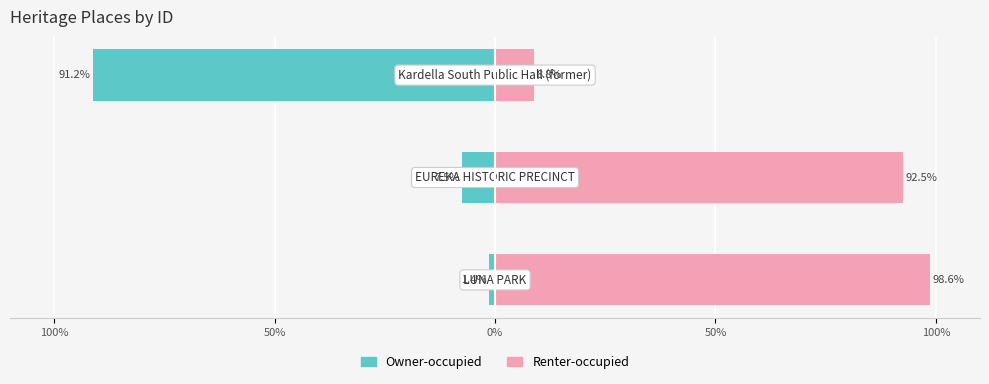

At how many categories does at least one series exceed -77?

3